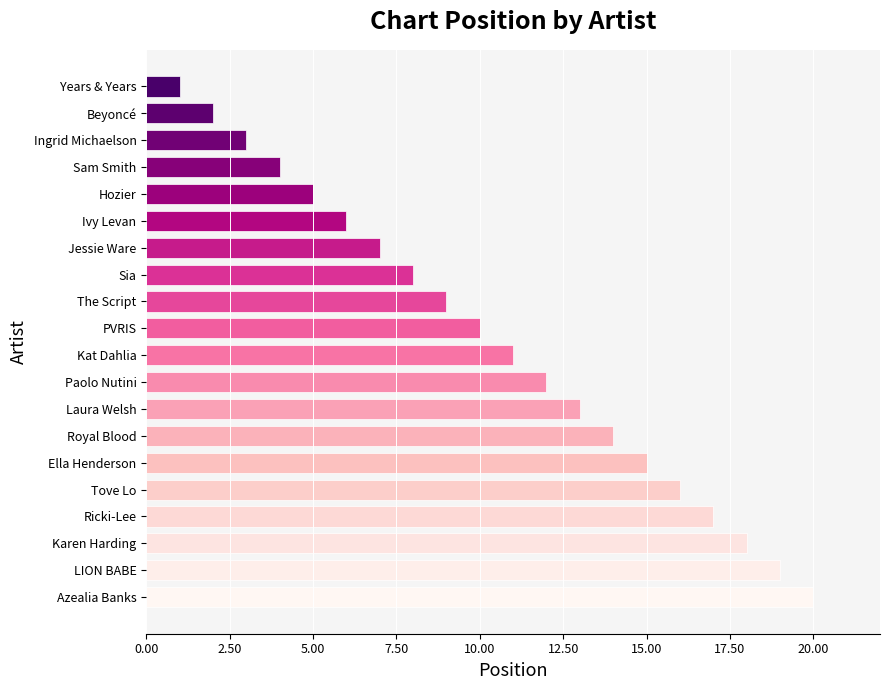

What is the sum of the values at Beyoncé and Karen Harding?

20